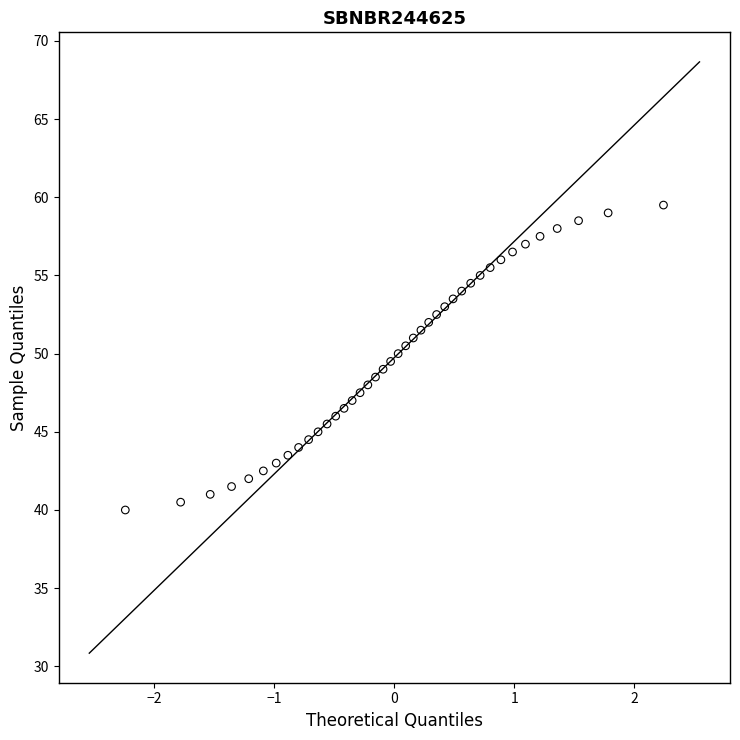

What is the range of X values (max minus min)?

4.5